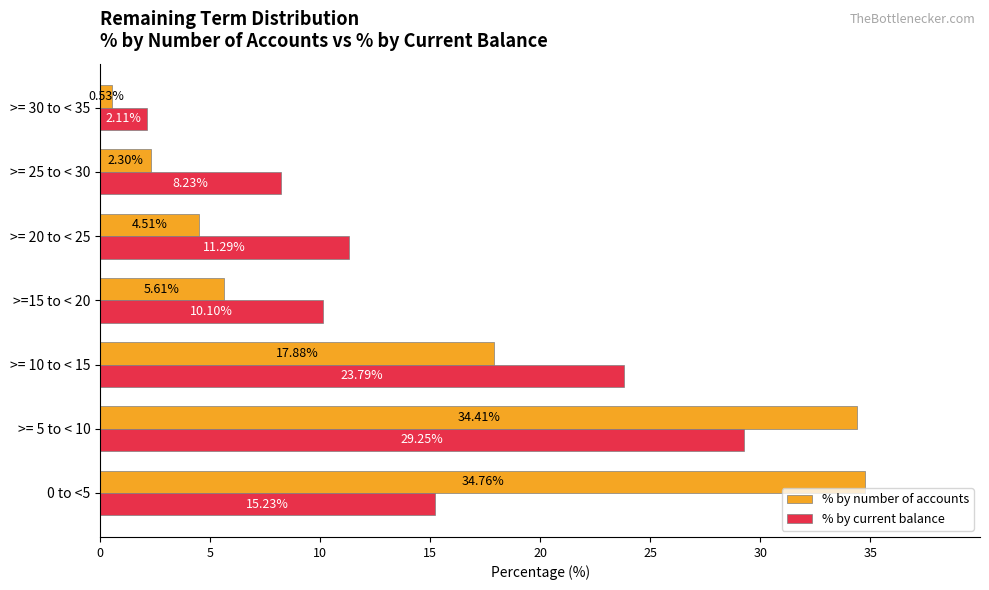

List the labels in order of % by current balance value, smallest first.

>= 30 to < 35, >= 25 to < 30, >=15 to < 20, >= 20 to < 25, 0 to <5, >= 10 to < 15, >= 5 to < 10